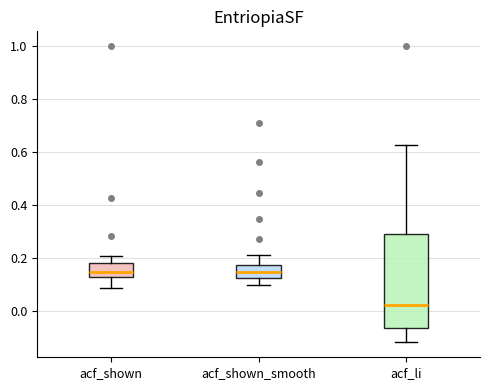

Where is the upper edge of the box for acf_shown on the y-axis? The values are not printed on the chart, so give them approximately, as read against the axis.

0.18